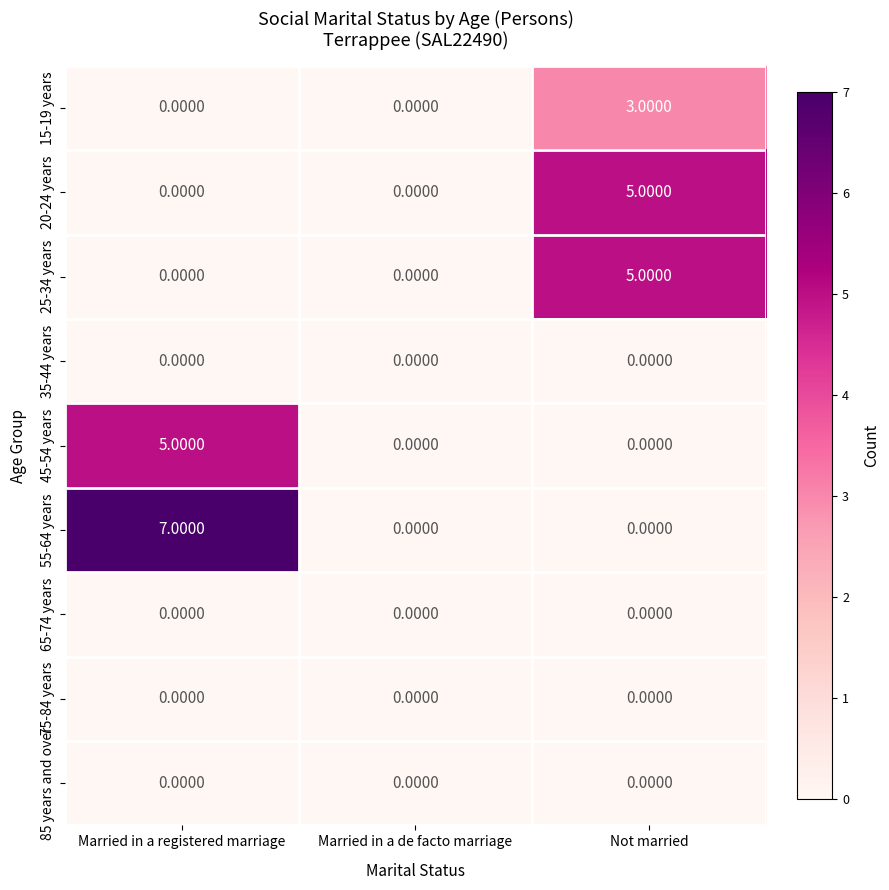

Which label corresponds to the largest value in the chart?

Married in a registered marriage